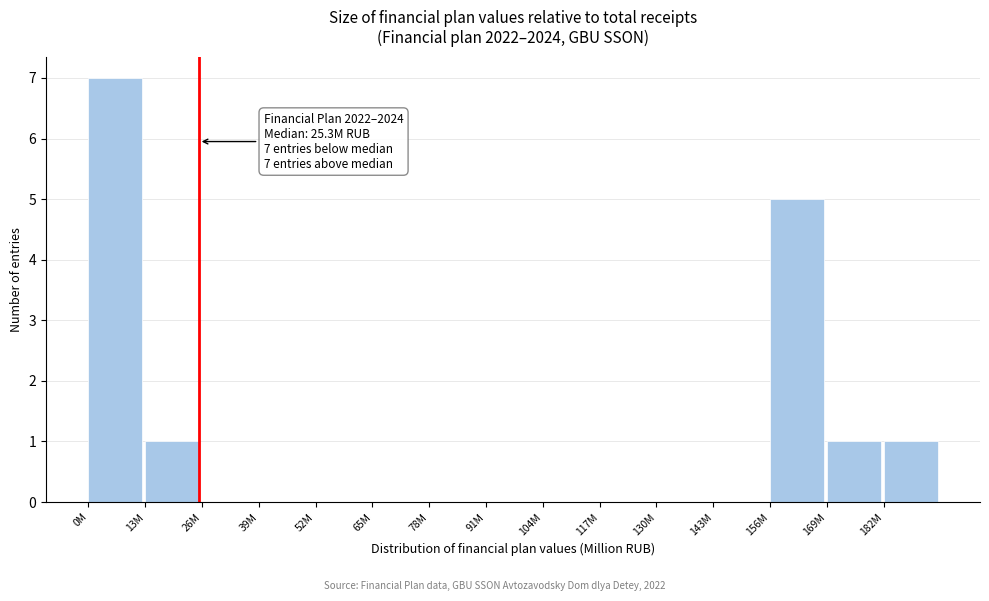

Reading left to right, extract all data points from this chart.

0M=7	13M=1	26M=0	39M=0	52M=0	65M=0	78M=0	91M=0	104M=0	117M=0	130M=0	143M=0	156M=5	169M=1	182M=1